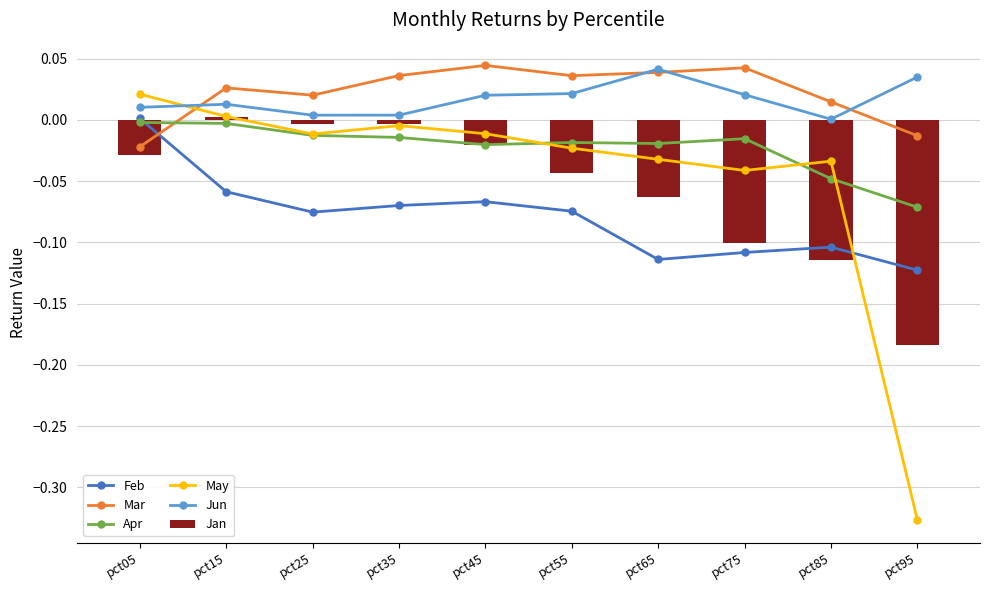

What is the value of the Feb bar at the 5th from the left?

-0.1